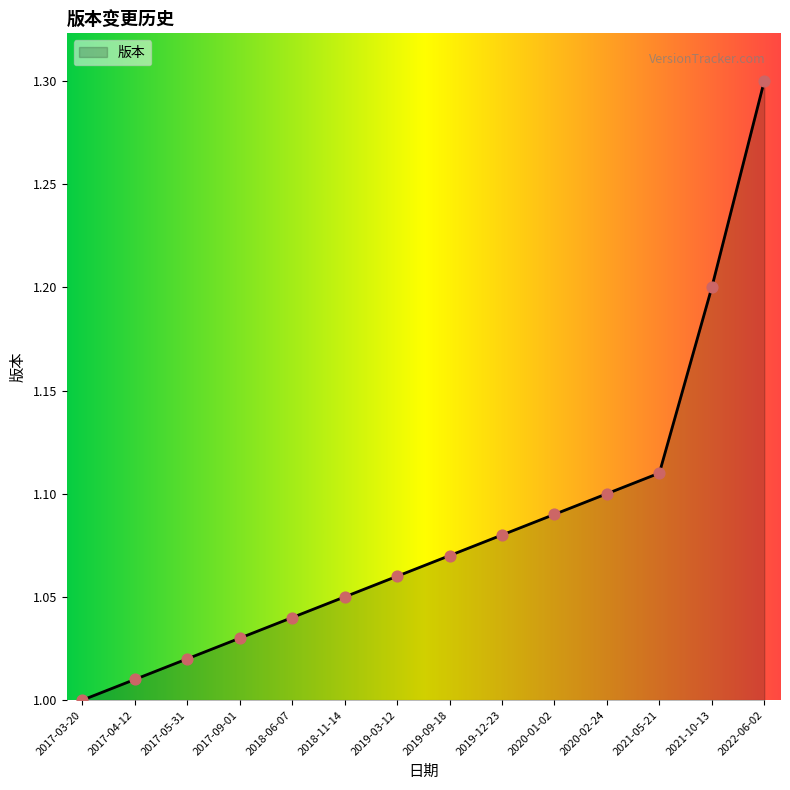

What is the change in value from 2017-03-20 to 2017-09-01?

+0.1